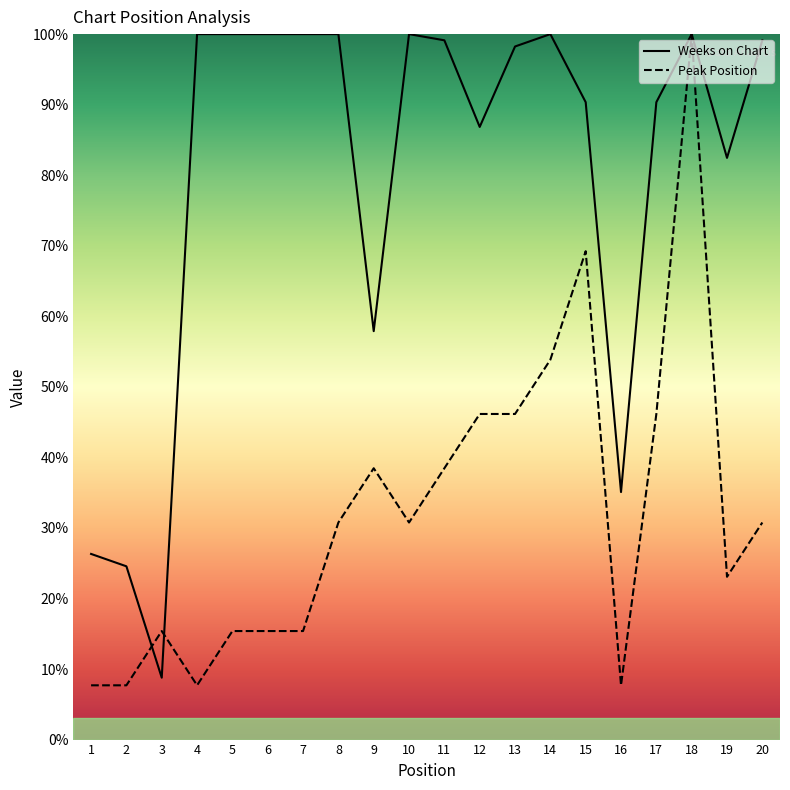

List the labels in order of Weeks on Chart value, smallest first.

3, 2, 1, 16, 9, 19, 12, 15, 17, 13, 11, 20, 4, 5, 6, 7, 8, 10, 14, 18